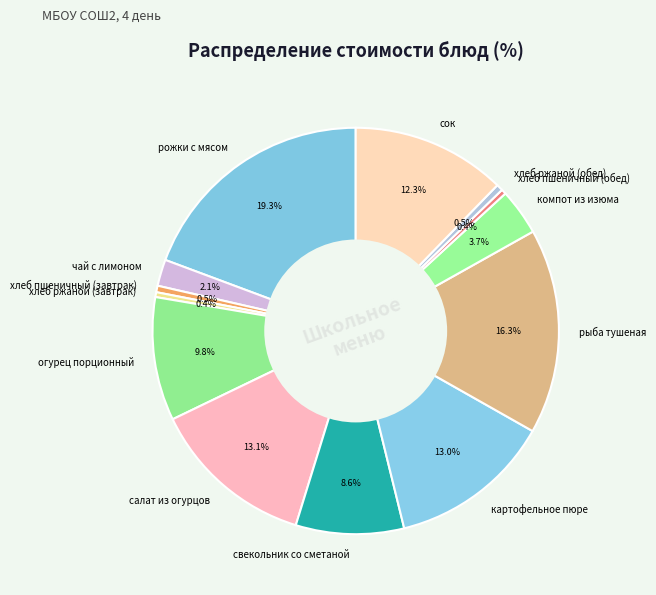

Which category has the biggest portion of the pie?

рожки с мясом